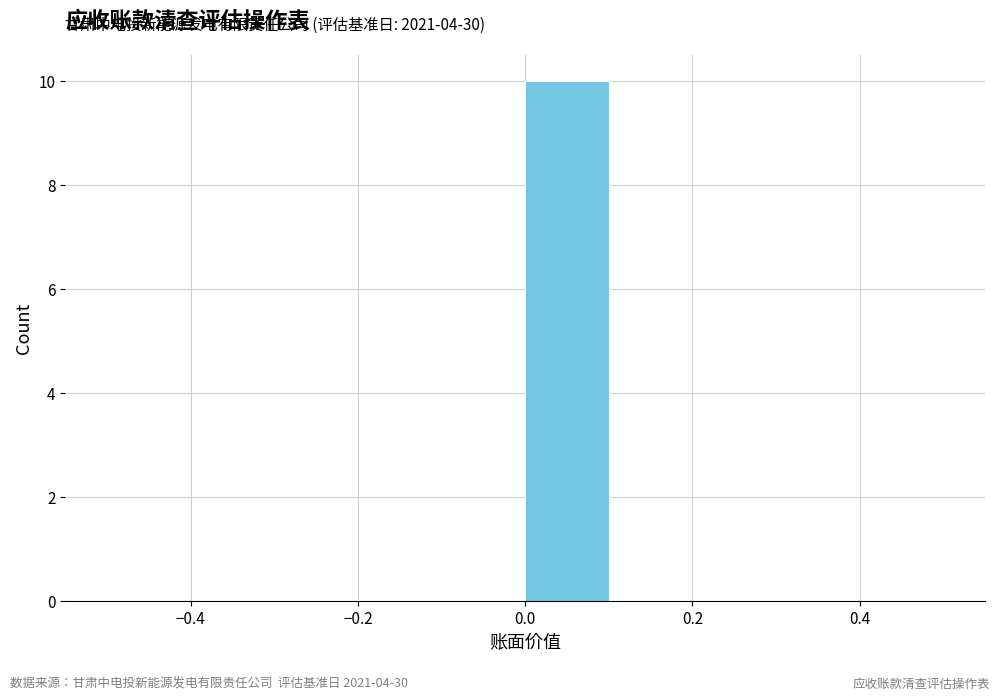

Which range on the x-axis has the tallest bar?

0.0 to 0.1